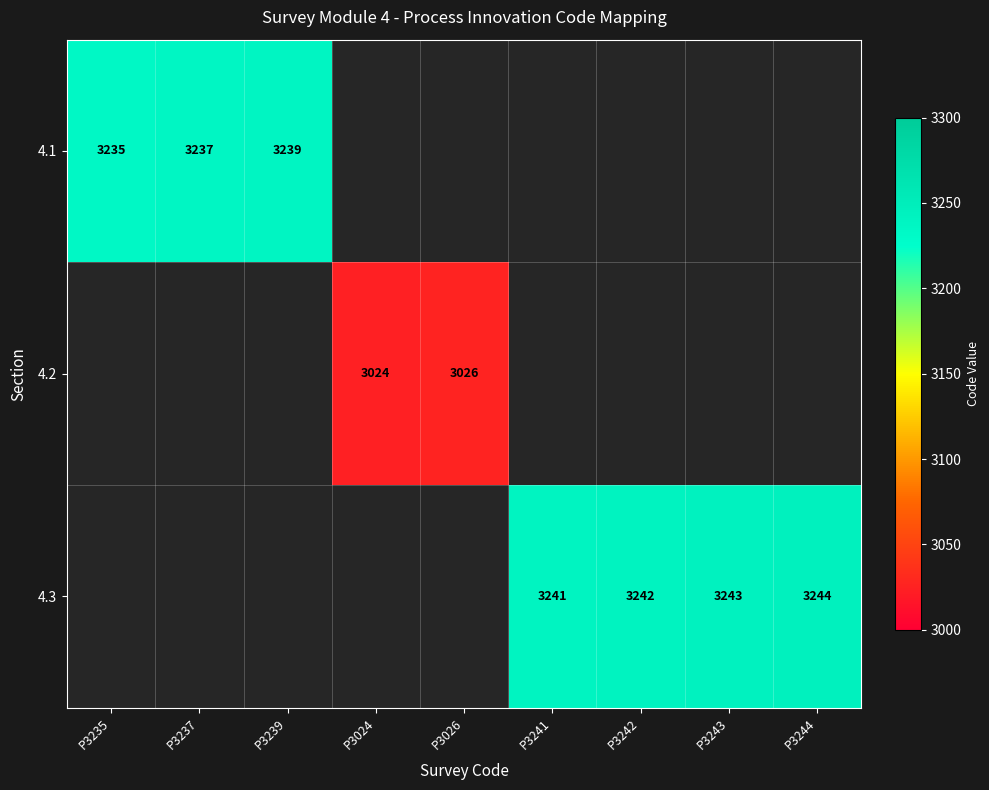

Count the number of data series in this chart.

3